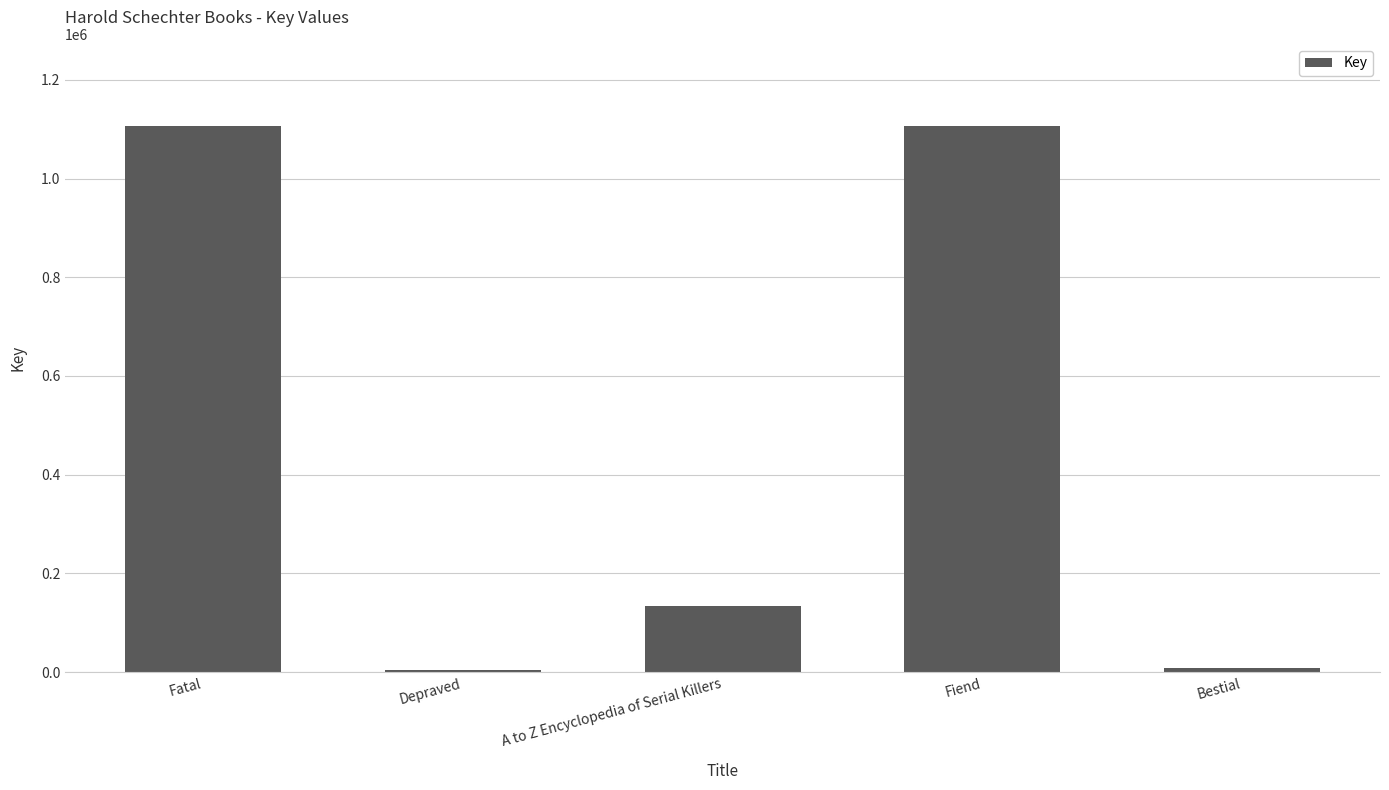

What is the difference between the maximum and second lowest values?

1098392